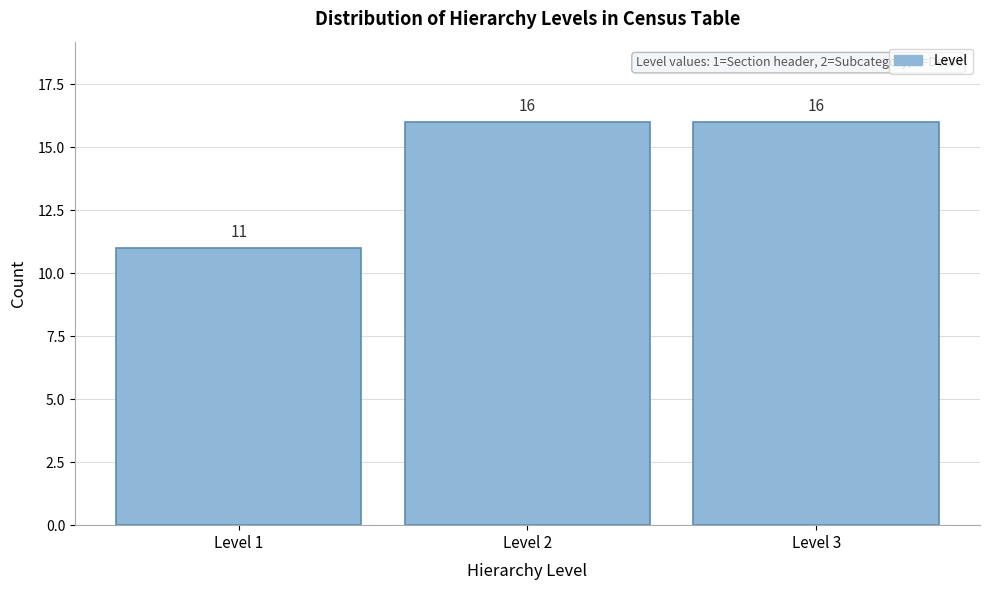

Reading left to right, transcribe this chart: for each bar, give the range it covers on the x-axis and its height.

0.5 to 1.5: 11
1.5 to 2.5: 16
2.5 to 3.5: 16